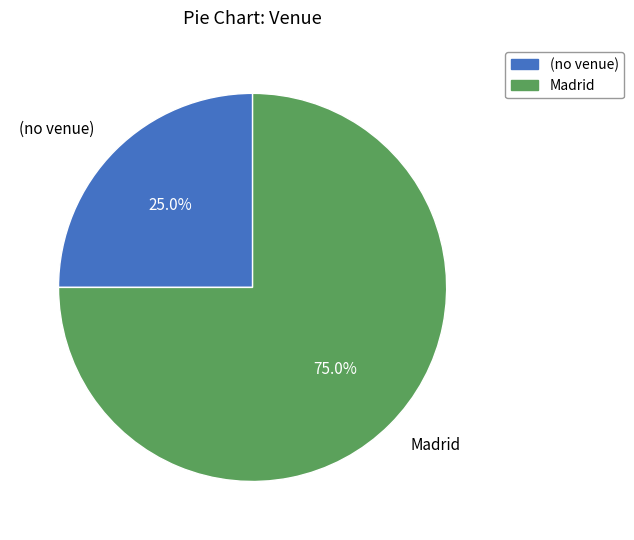

What is the smallest slice in the pie chart?

(no venue)